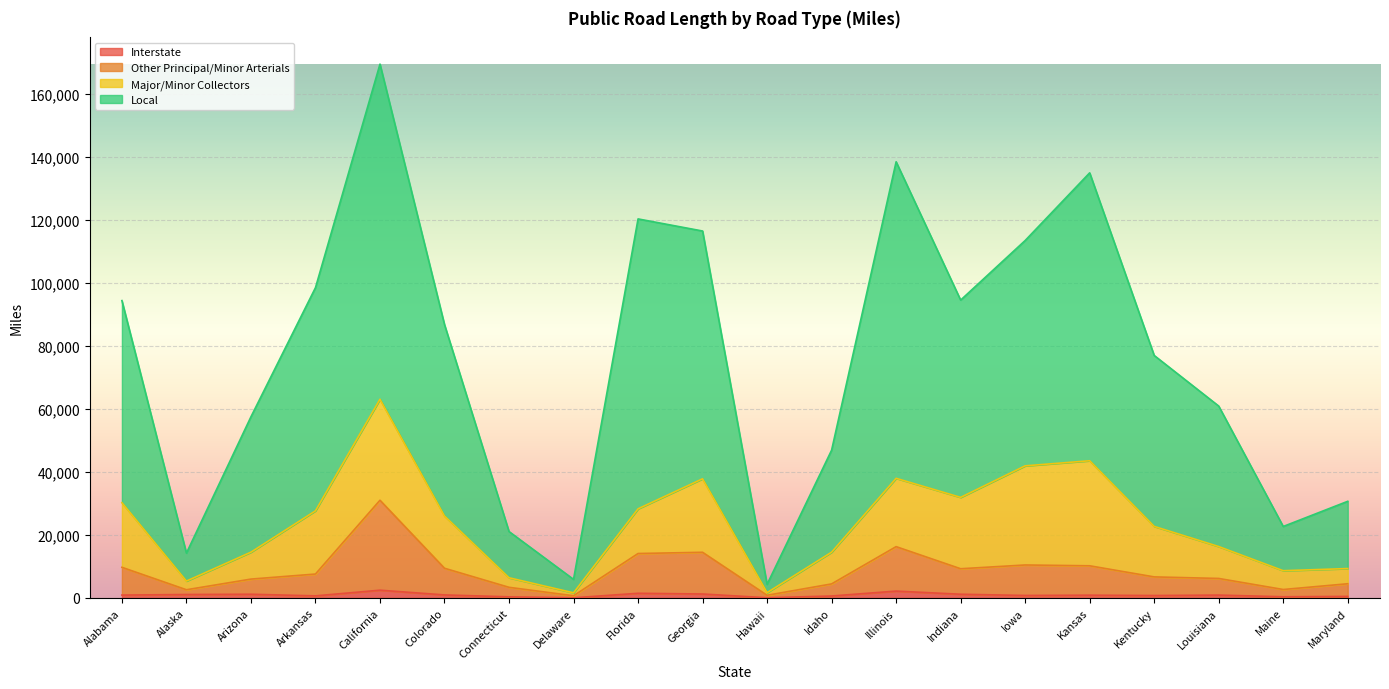

Which series has the largest total across all categories?

Local